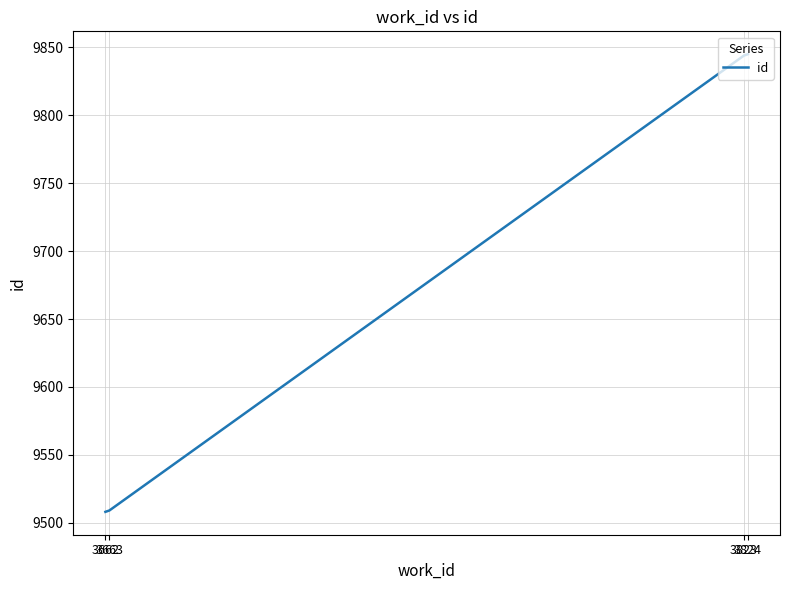

The chart shows a value of 13438 at 3824. True or false?

False